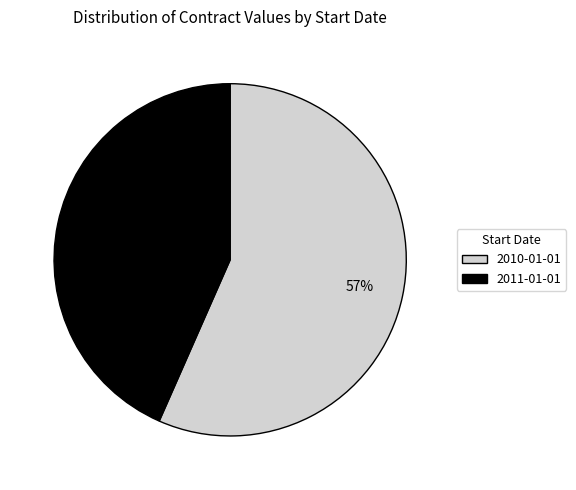

The 2010-01-01 slice represents 64% of the pie. True or false?

False